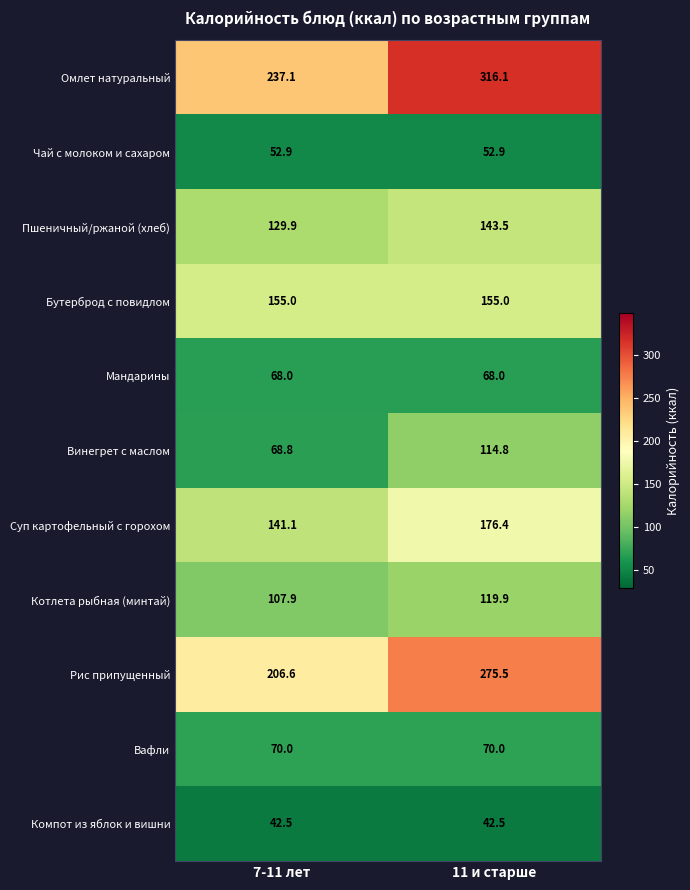

What is the difference between the highest and lowest values at 7-11 лет?

194.6